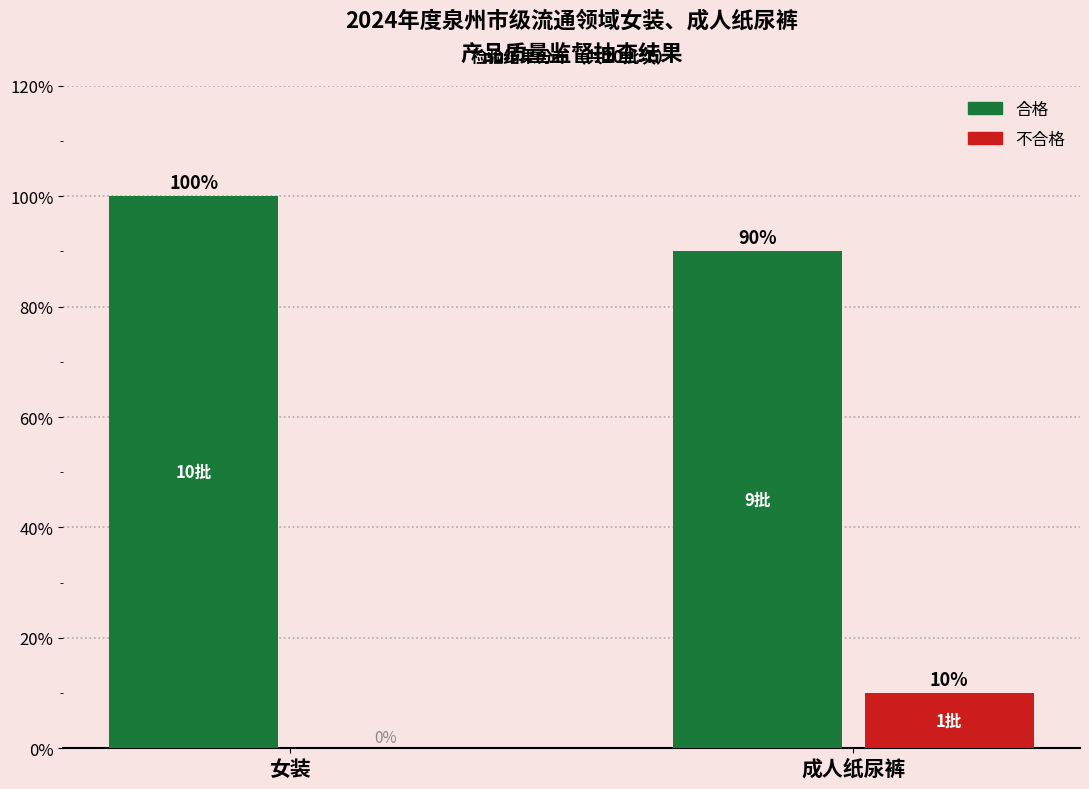

Reading right to left, extract all data points from this chart.

合格: 成人纸尿裤=90	女装=100
不合格: 成人纸尿裤=10	女装=0